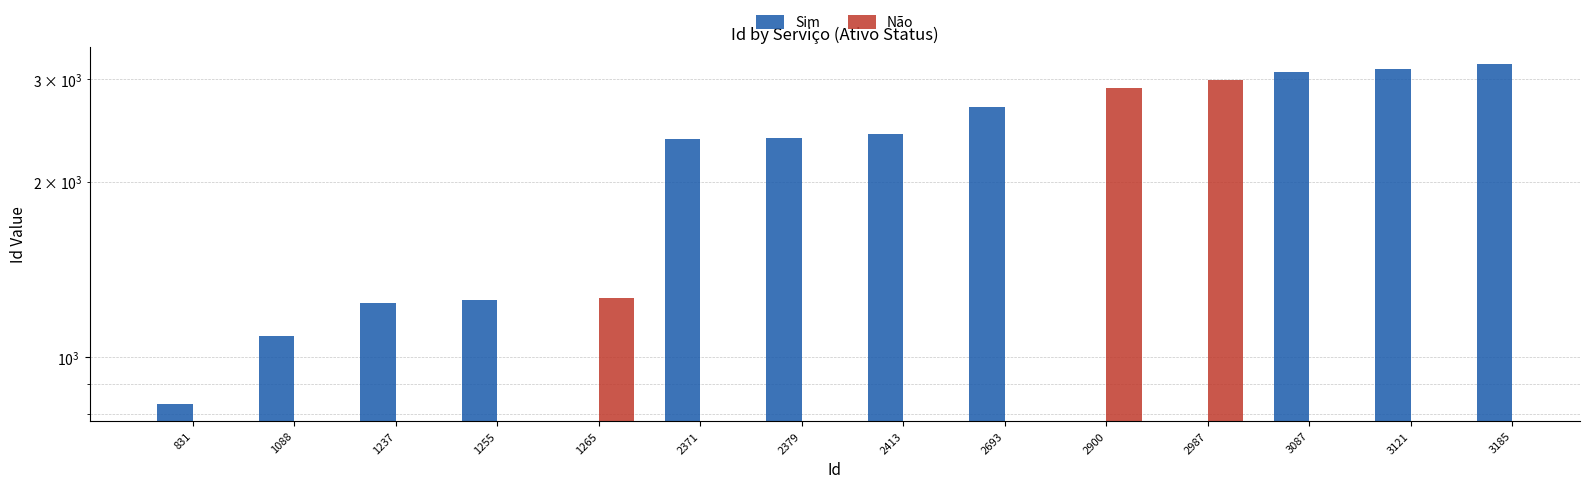

What are all the series names shown in the legend?

Sim, Não